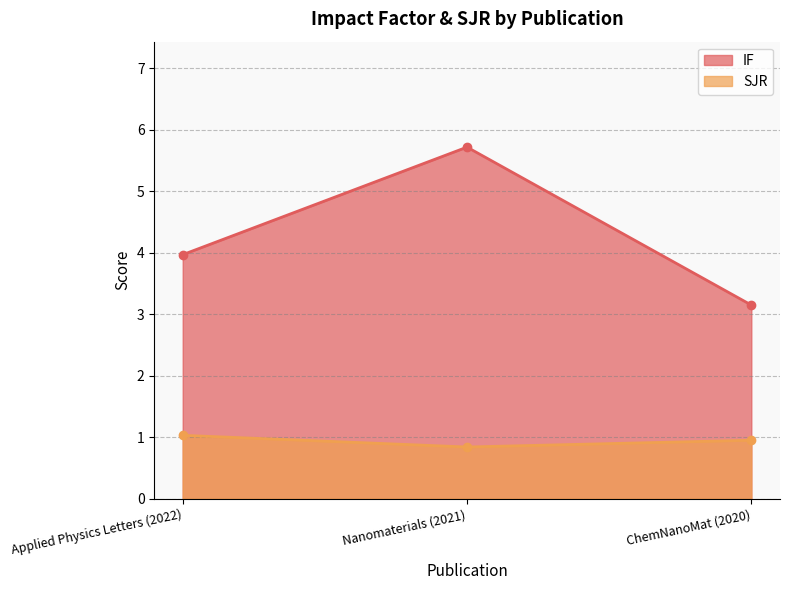

What is the label of the 3rd point from the right?

Applied Physics Letters (2022)